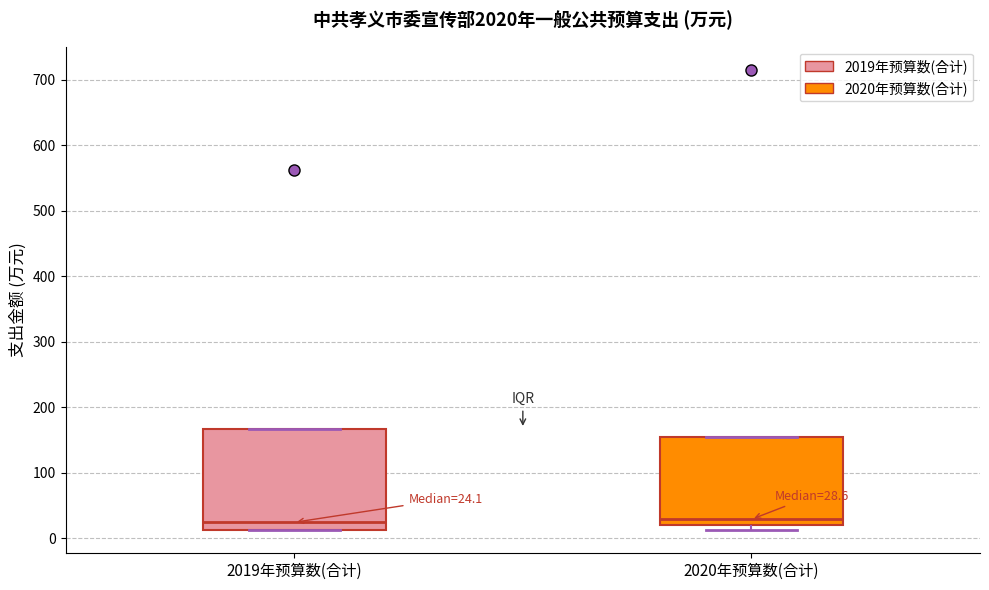

Comparing the boxes themselves (not the whiskers), which one is the tallest?

2019年预算数(合计)